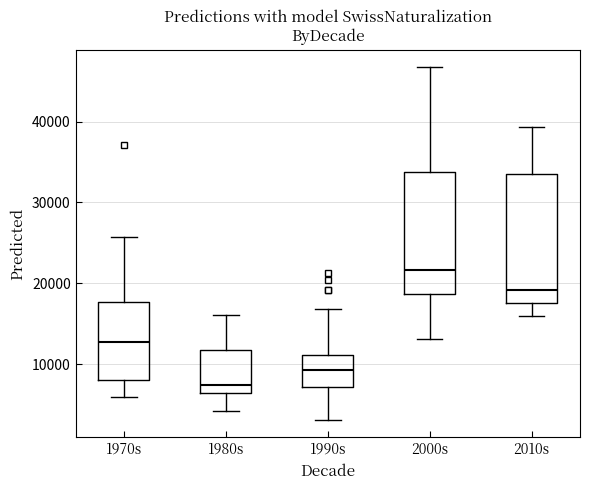

Reading left to right, read every box against the y-axis: the position of its median line, the range the box covers, and the ends of its whiskers. The values are not printed on the chart, so give them approximately, as read against the axis.

1970s: median 13000, box 8000 to 18000, whiskers 6000 to 26000
1980s: median 7000, box 6000 to 12000, whiskers 4000 to 16000
1990s: median 9000, box 7000 to 11000, whiskers 3000 to 17000
2000s: median 22000, box 19000 to 34000, whiskers 13000 to 47000
2010s: median 19000, box 18000 to 34000, whiskers 16000 to 39000